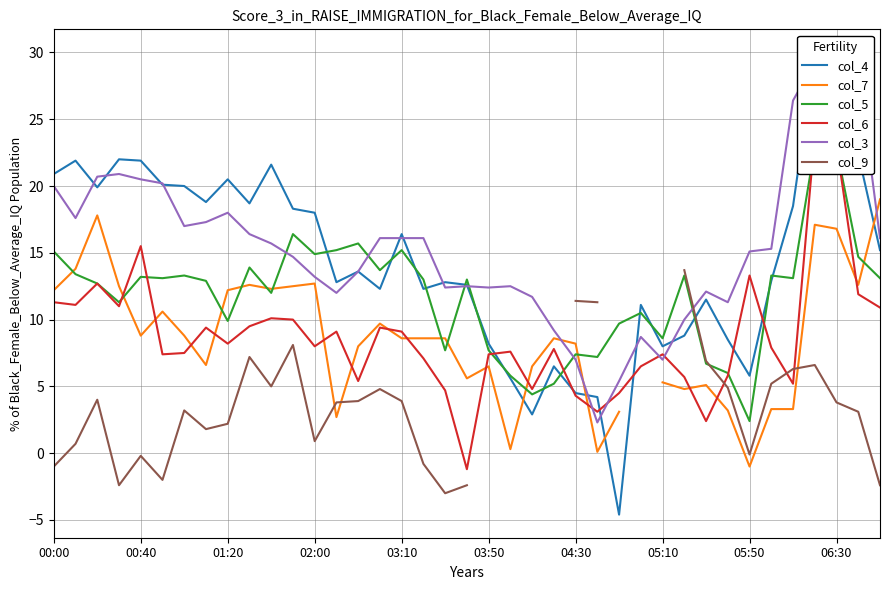

True or false: col_4 has a value of 31.6 at 11.

False